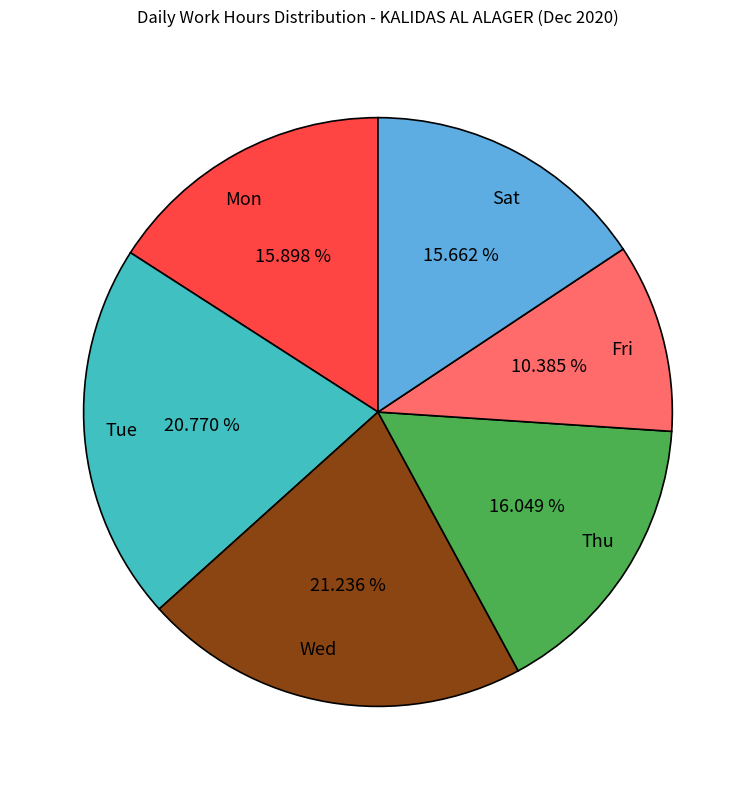

What is the ratio of the value at Tue to the value at Fri?

2.0